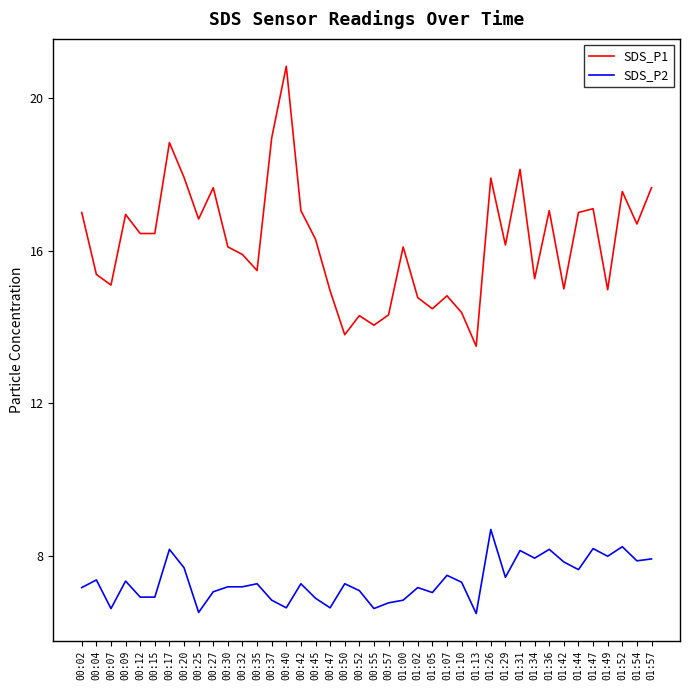

Is it true that SDS_P2 equals 11.1 at 01:29?

False